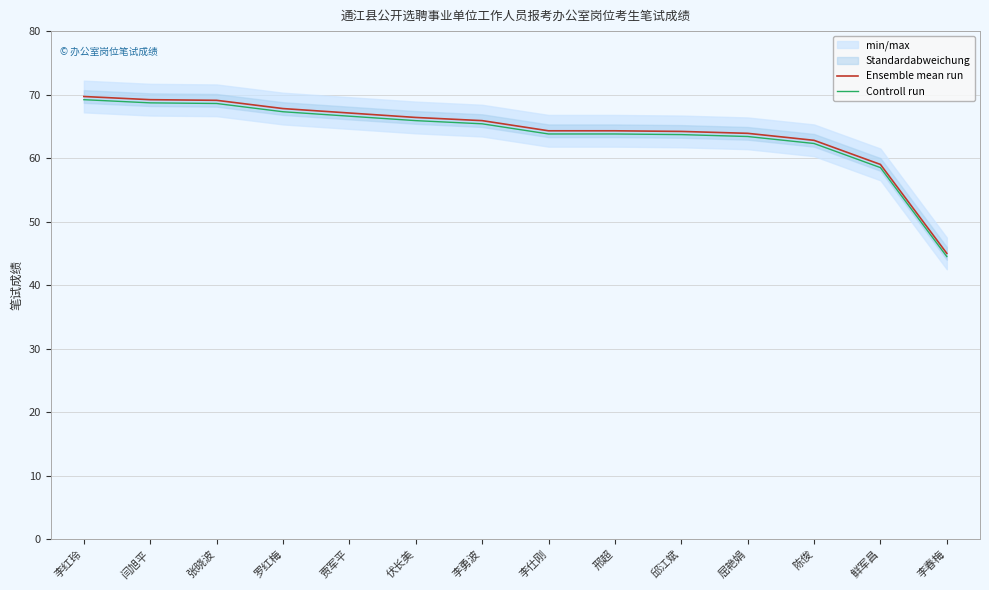

The value of Controll run at 闫旭平 is 68.7. True or false?

True